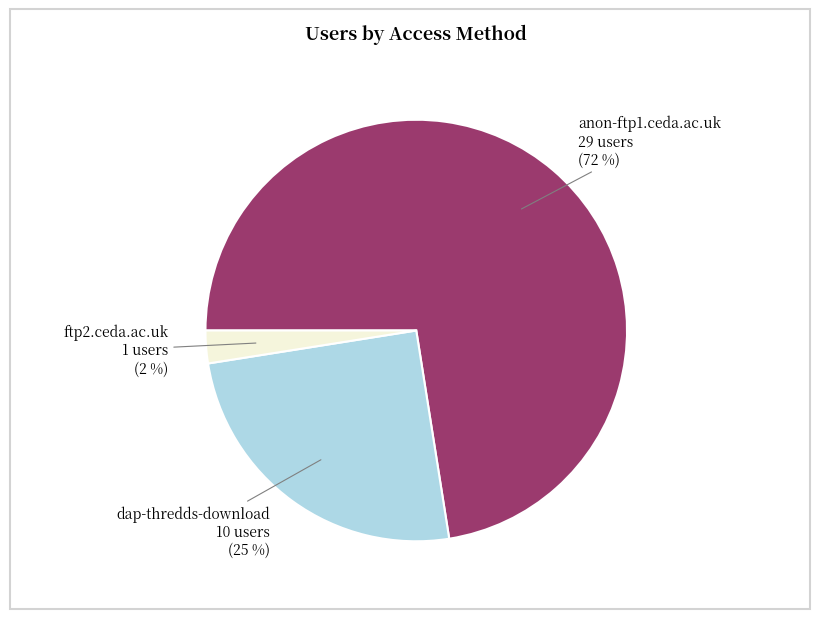

Is it true that anon-ftp1.ceda.ac.uk is 66% of the pie?

False